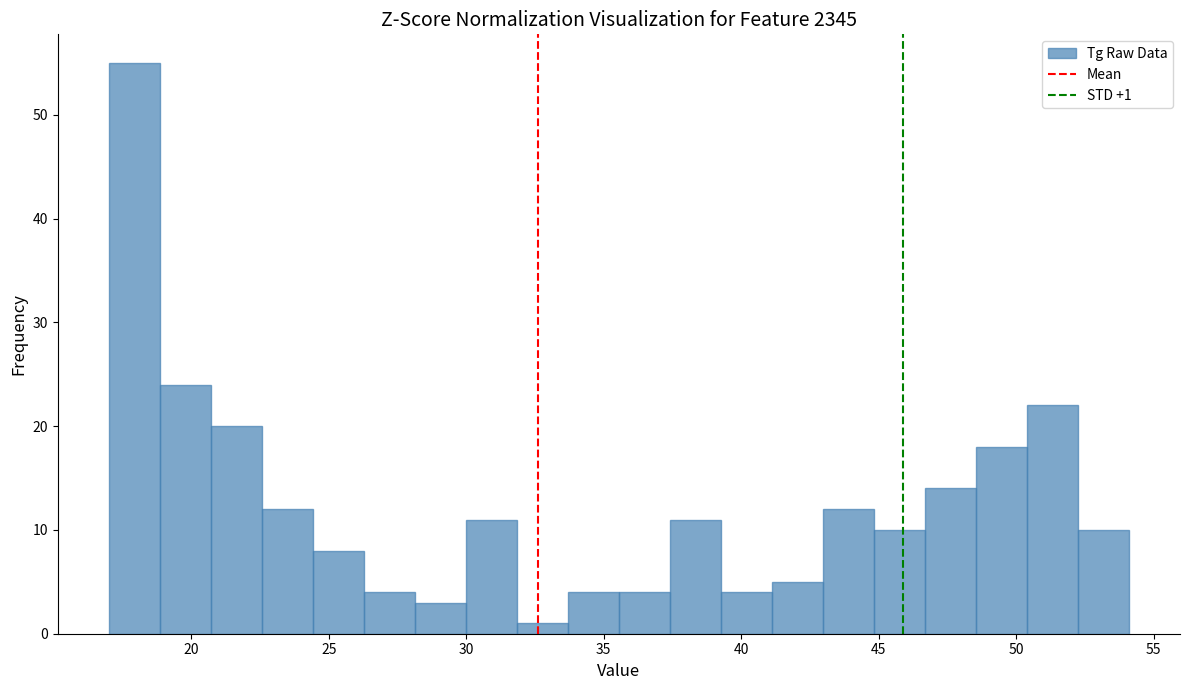

Around what value on the x-axis is the tallest bar? Give the approximate position of its centre, as read against the axis.

18.0